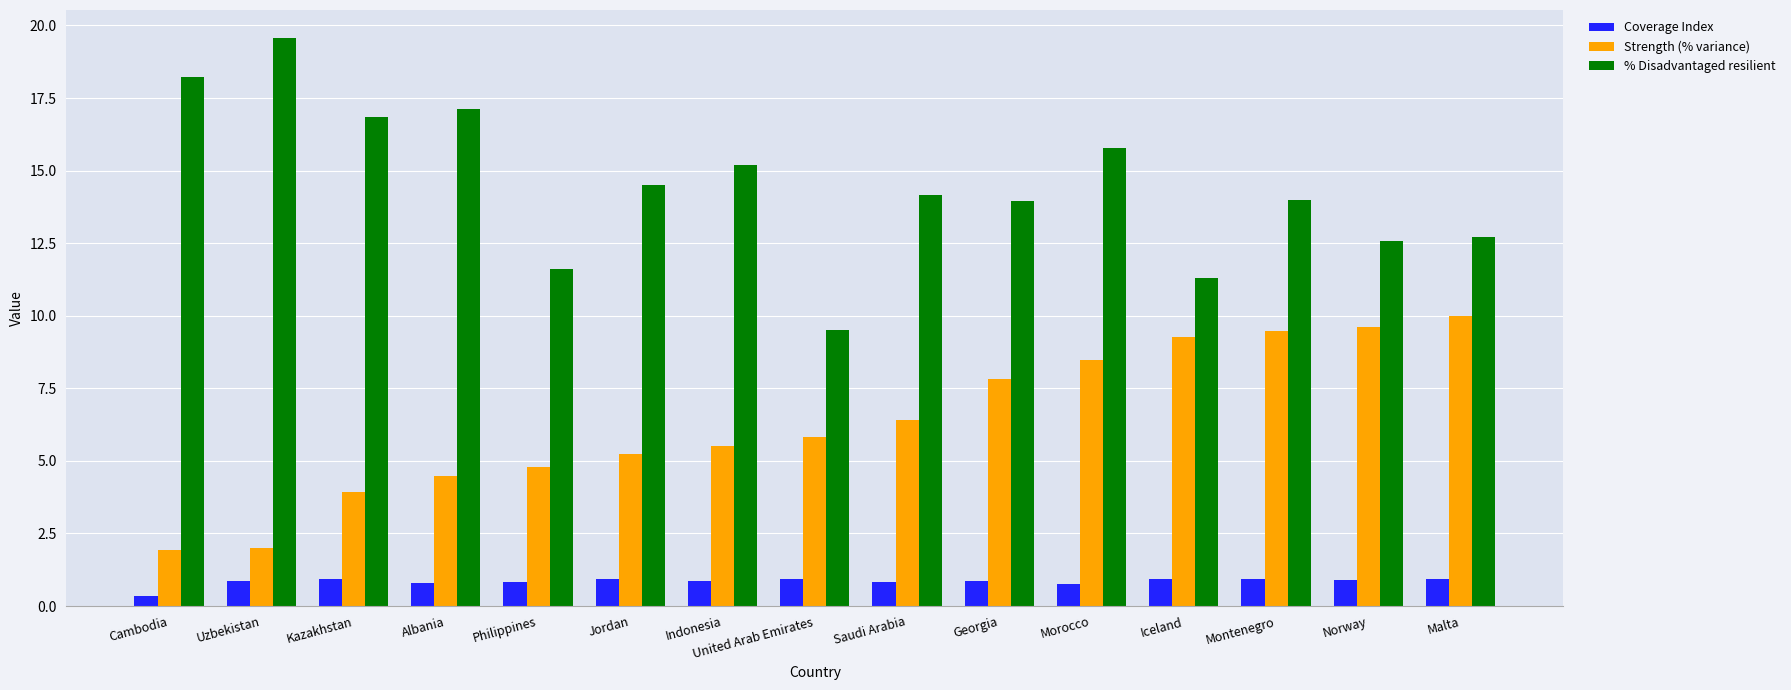

What is the sum of all Strength (% variance) values?

94.7